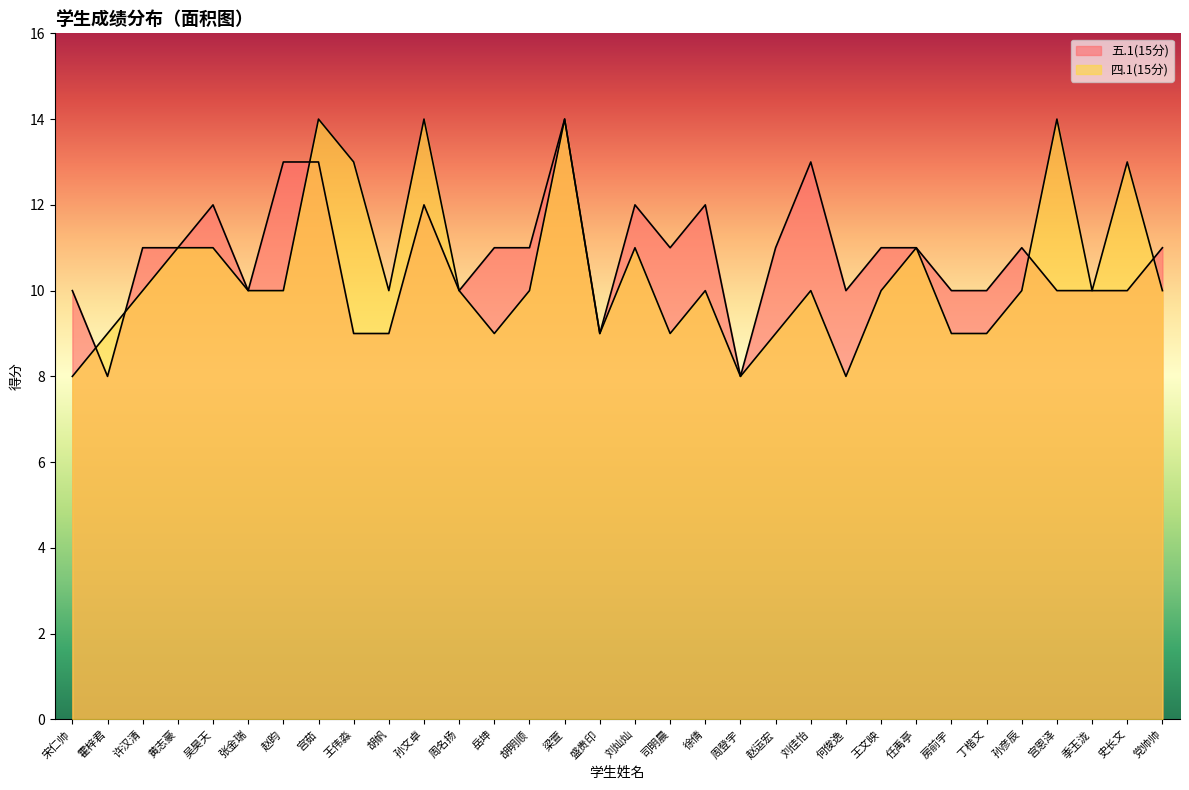

Which series has the largest range (max minus min)?

五.1(15分)